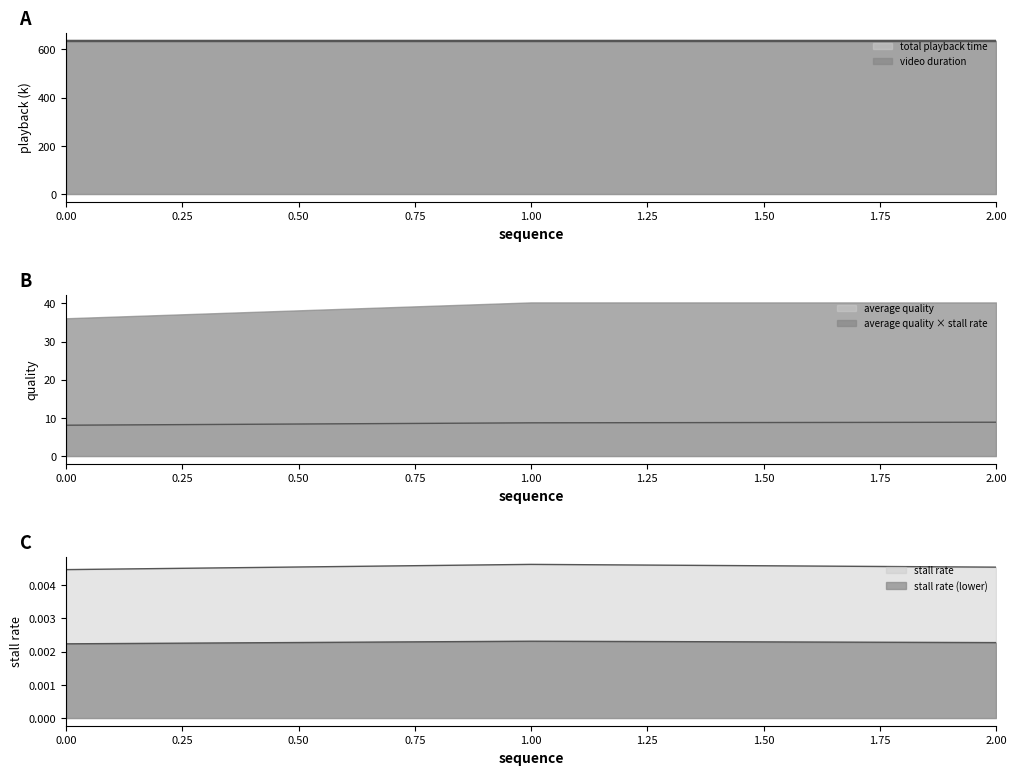

At 2, list the series in order from smallest to largest.

stall rate, average quality, total playback time